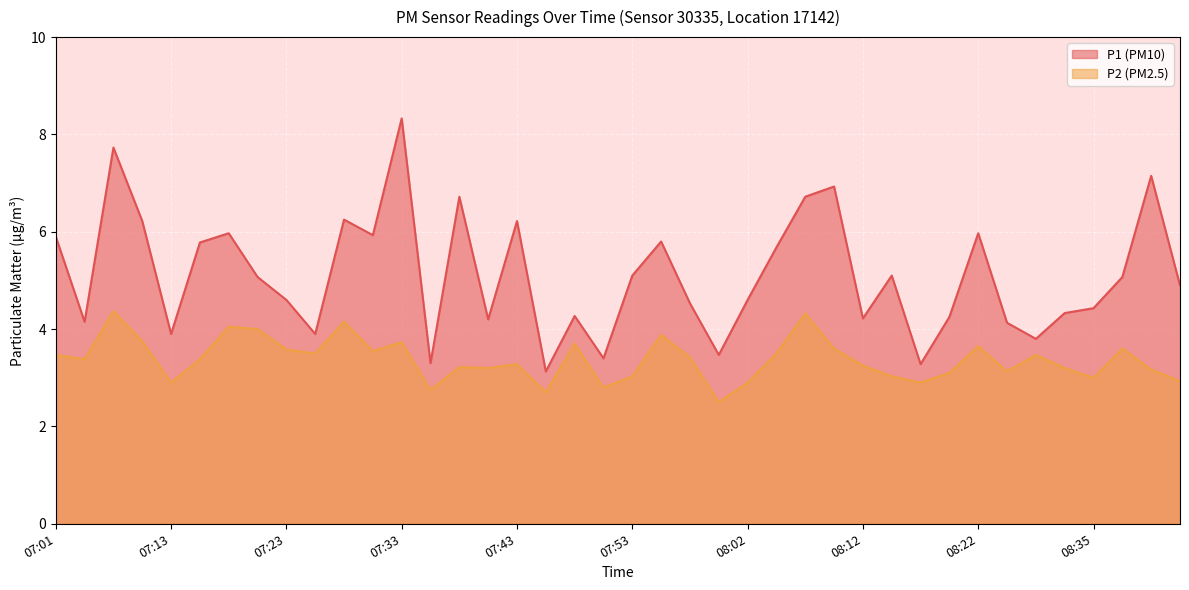

What is the sum of the P2 values at 07:33 and 07:45?

6.4